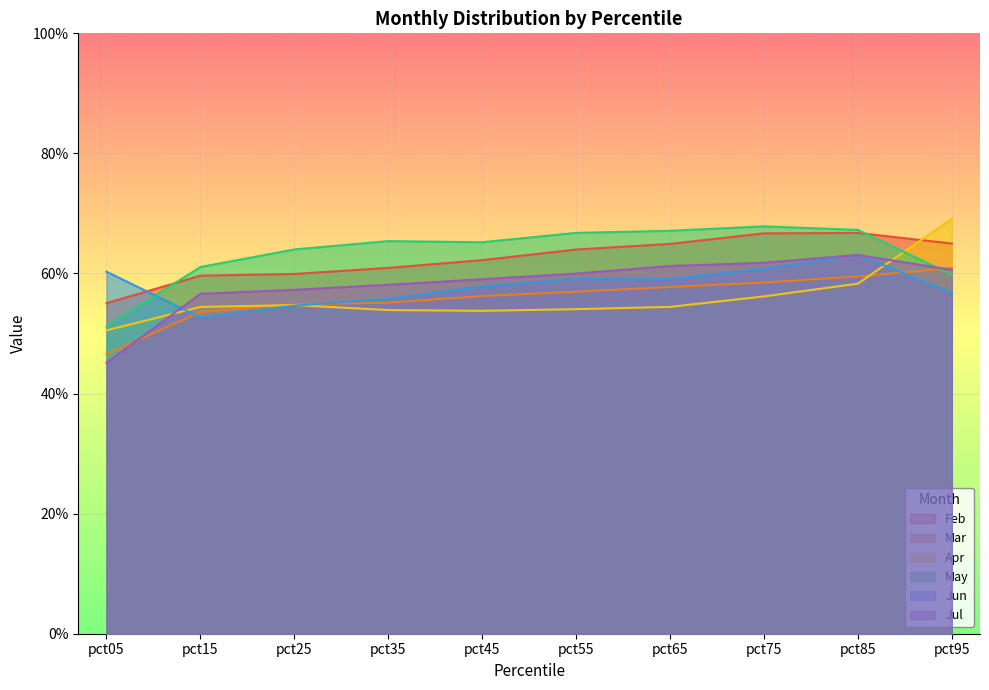

Where is Apr nearest to the value 0?

pct05